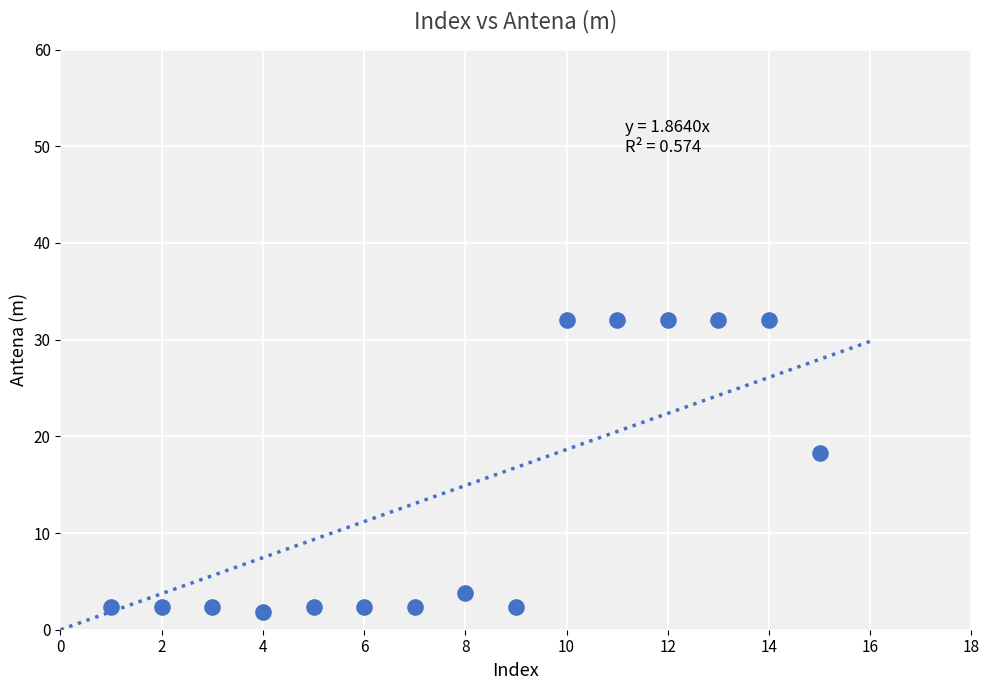

What Y value in the scatter plot is closest to 16?

18.3